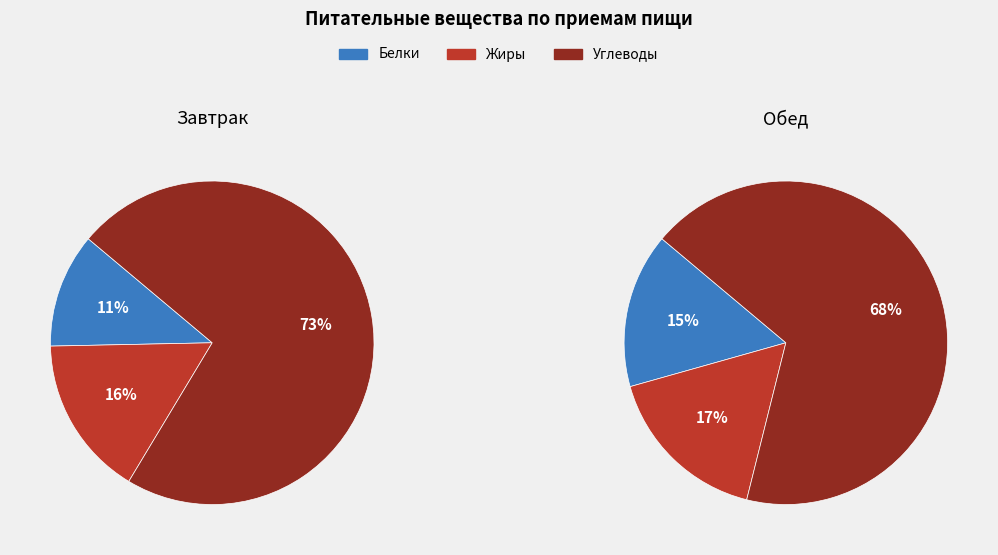

Rank the series by their maximum value, from highest to lowest.

Углеводы, Жиры, Белки